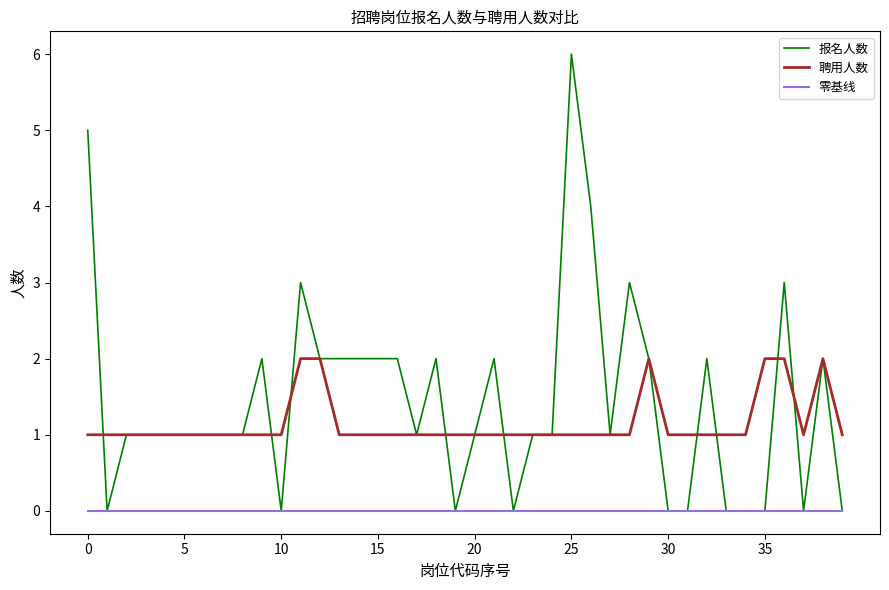

Which series has the largest total across all categories?

报名人数